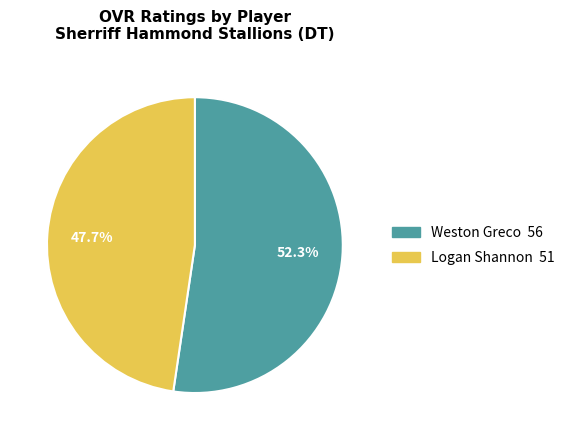

Which category accounts for the majority?

Weston Greco